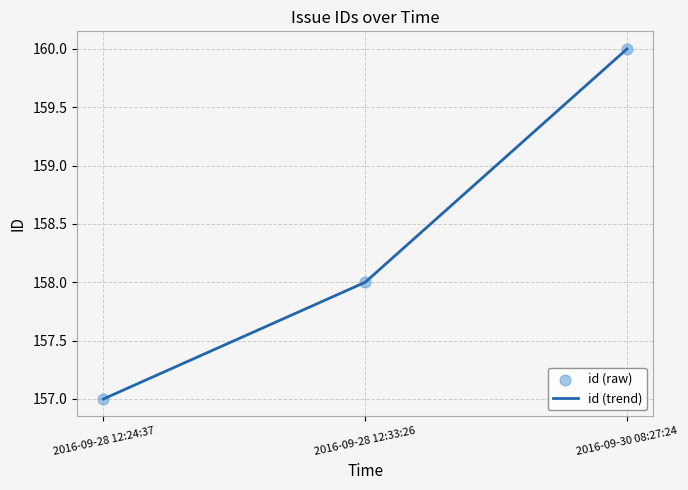

What is the change in value from 2016-09-28 12:33:26 to 2016-09-30 08:27:24?

+2